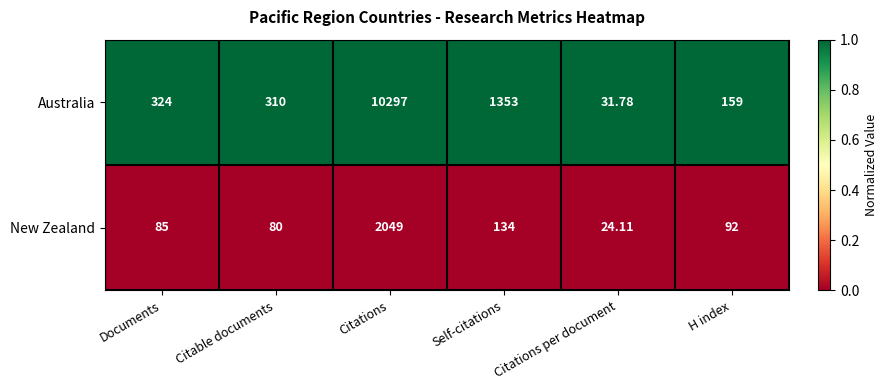

Is the value of New Zealand at Citations per document greater than the value of Australia at Citations per document?

No